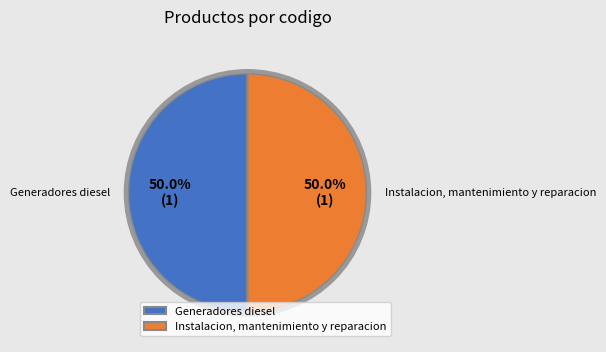

Count the number of slices in the pie.

2